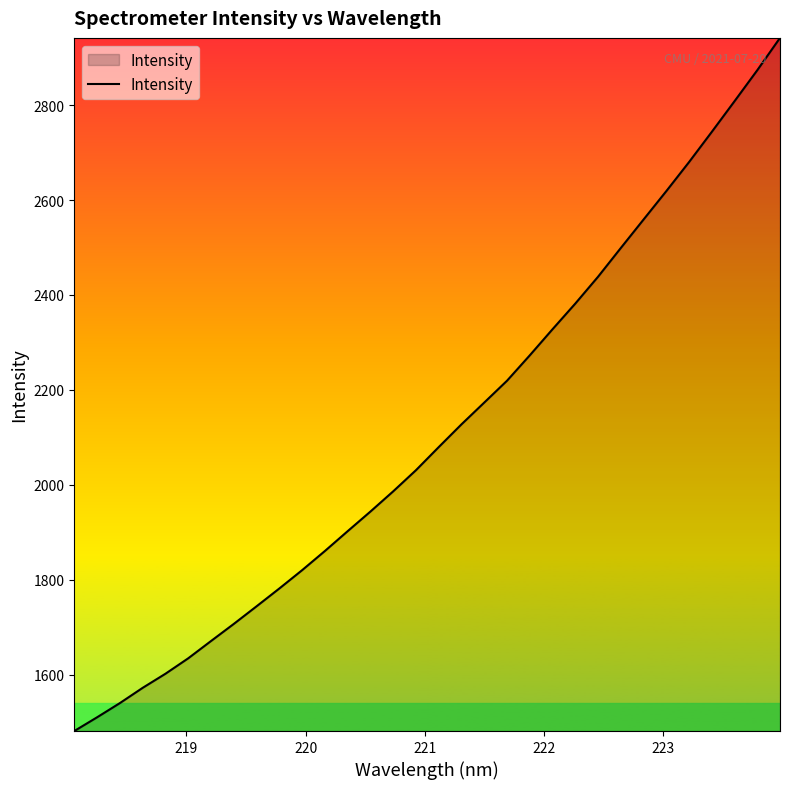

What is the difference between the maximum and minimum values?

1460.6